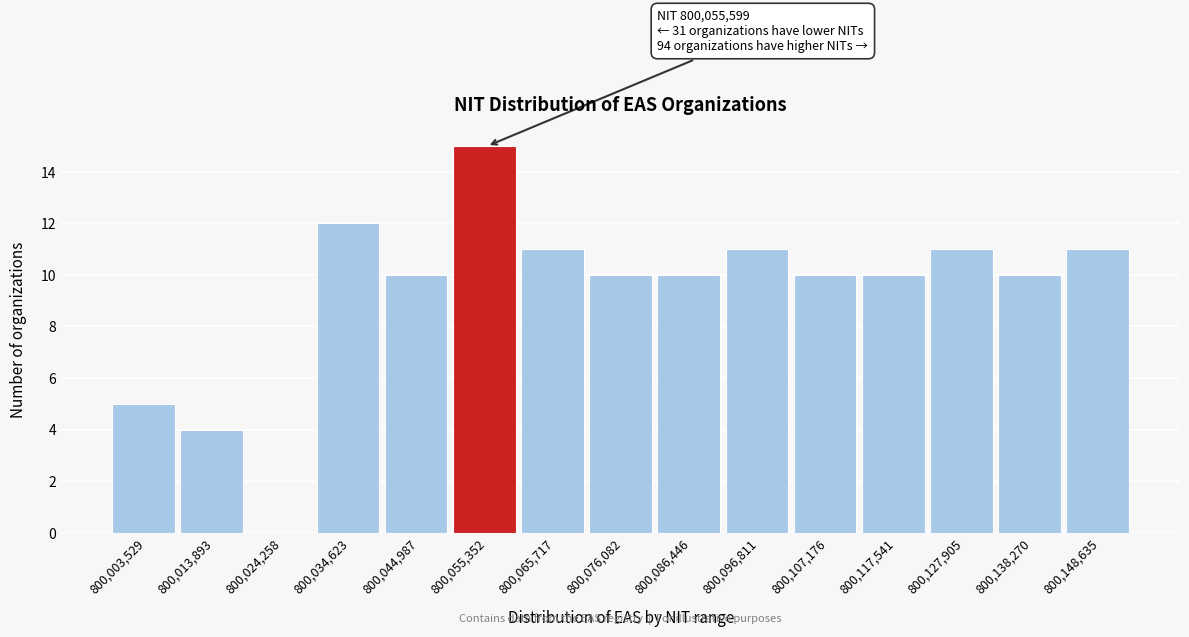

Reading left to right, what are all the values shown in this chart?

800,003,529=5	800,013,893=4	800,024,258=0	800,034,623=12	800,044,987=10	800,055,352=15	800,065,717=11	800,076,082=10	800,086,446=10	800,096,811=11	800,107,176=10	800,117,541=10	800,127,905=11	800,138,270=10	800,148,635=11